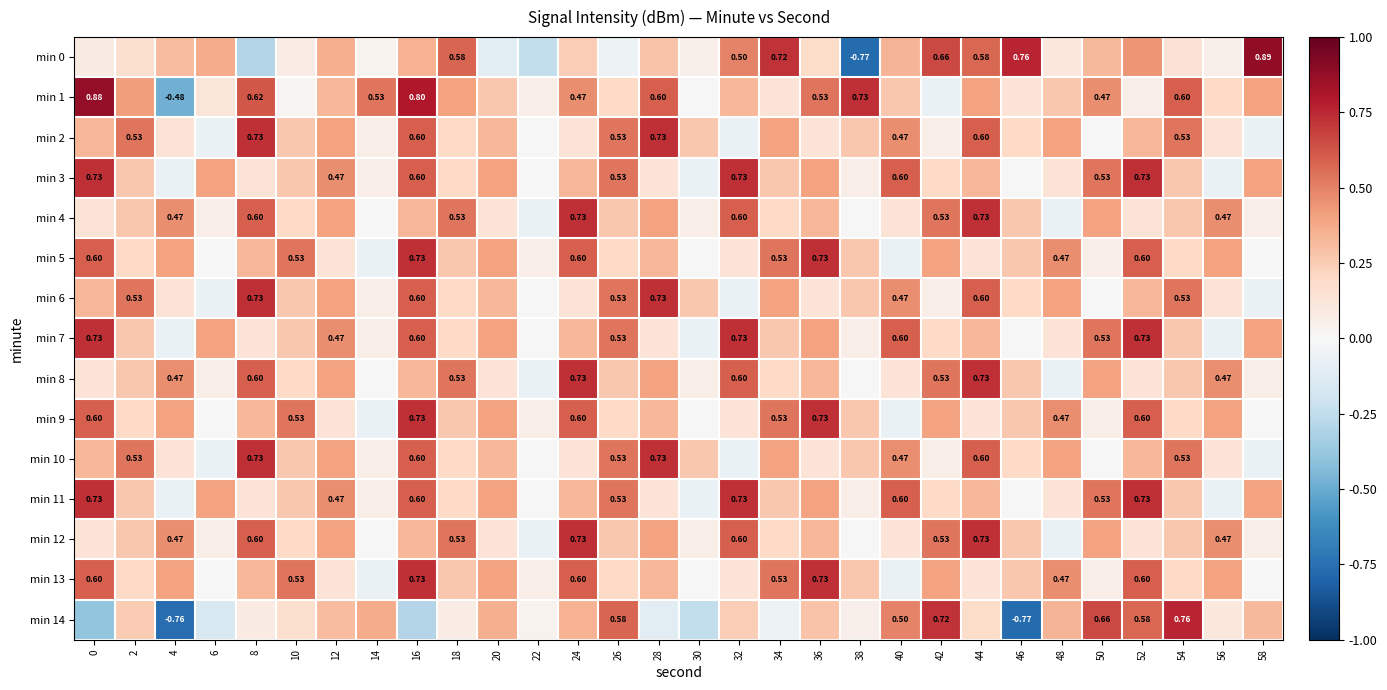

What is the minimum value for min 5?

-0.1